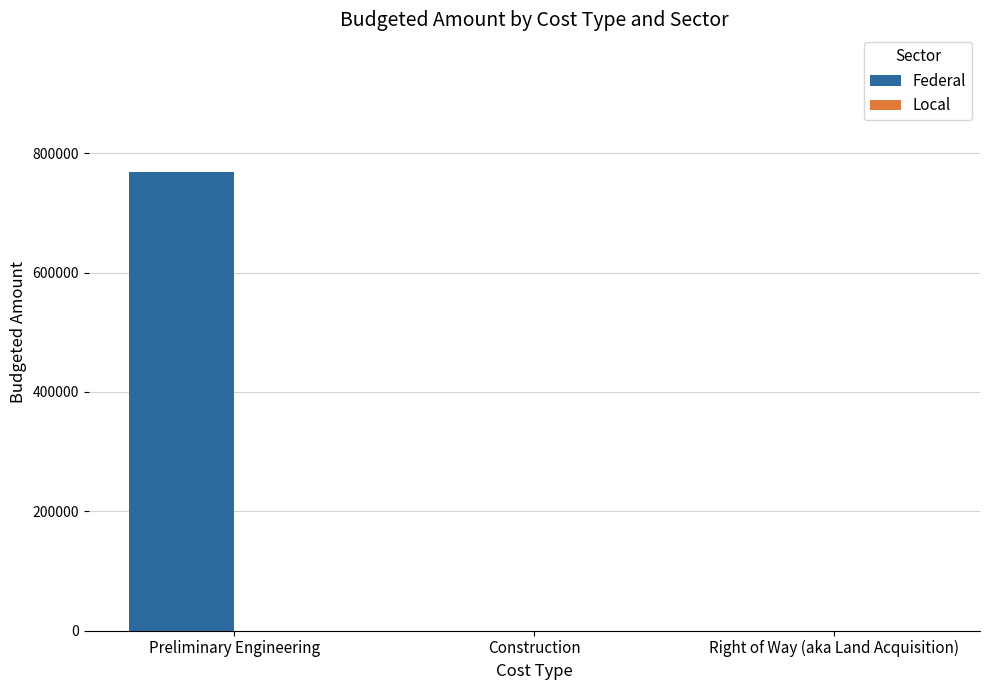

Which category has the highest value across all series?

Preliminary Engineering